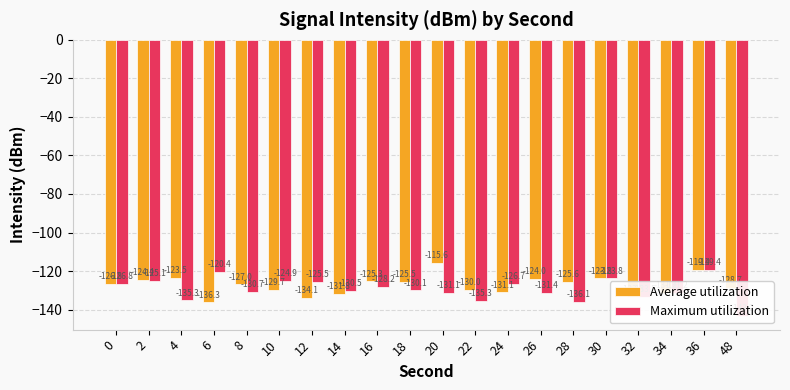

Reading right to left, what are all the values shown in this chart?

Average utilization: 48=-128.7	36=-119.4	34=-131.2	32=-133.5	30=-123.8	28=-125.6	26=-124.0	24=-131.1	22=-130.0	20=-115.6	18=-125.5	16=-125.3	14=-131.8	12=-134.1	10=-129.7	8=-127.0	6=-136.3	4=-123.5	2=-124.4	0=-126.8
Maximum utilization: 48=-143.2	36=-119.4	34=-131.2	32=-133.5	30=-123.8	28=-136.1	26=-131.4	24=-126.7	22=-135.3	20=-131.1	18=-130.1	16=-128.2	14=-130.5	12=-125.5	10=-124.9	8=-130.7	6=-120.4	4=-135.3	2=-125.1	0=-126.8